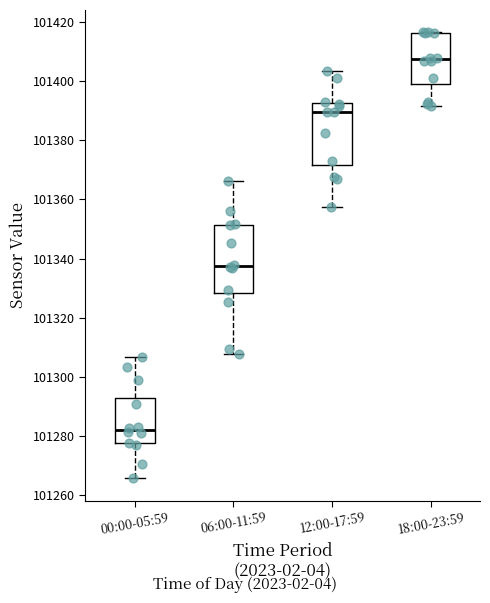

Reading left to right, read every box against the y-axis: the position of its median line, the range the box covers, and the ends of its whiskers. The values are not printed on the chart, so give them approximately, as read against the axis.

00:00-05:59: median 101282, box 101278 to 101292, whiskers 101266 to 101306
06:00-11:59: median 101338, box 101328 to 101352, whiskers 101308 to 101366
12:00-17:59: median 101390, box 101372 to 101392, whiskers 101358 to 101404
18:00-23:59: median 101408, box 101398 to 101416, whiskers 101392 to 101416